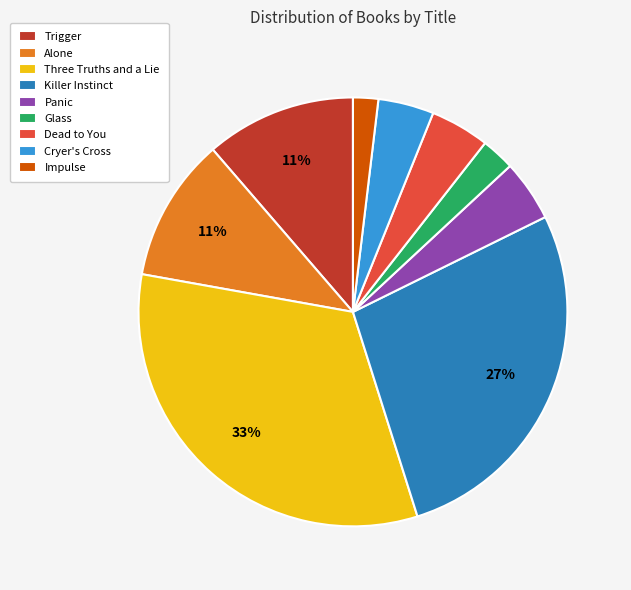

Do Impulse and Panic together represent more than half of the pie?

No